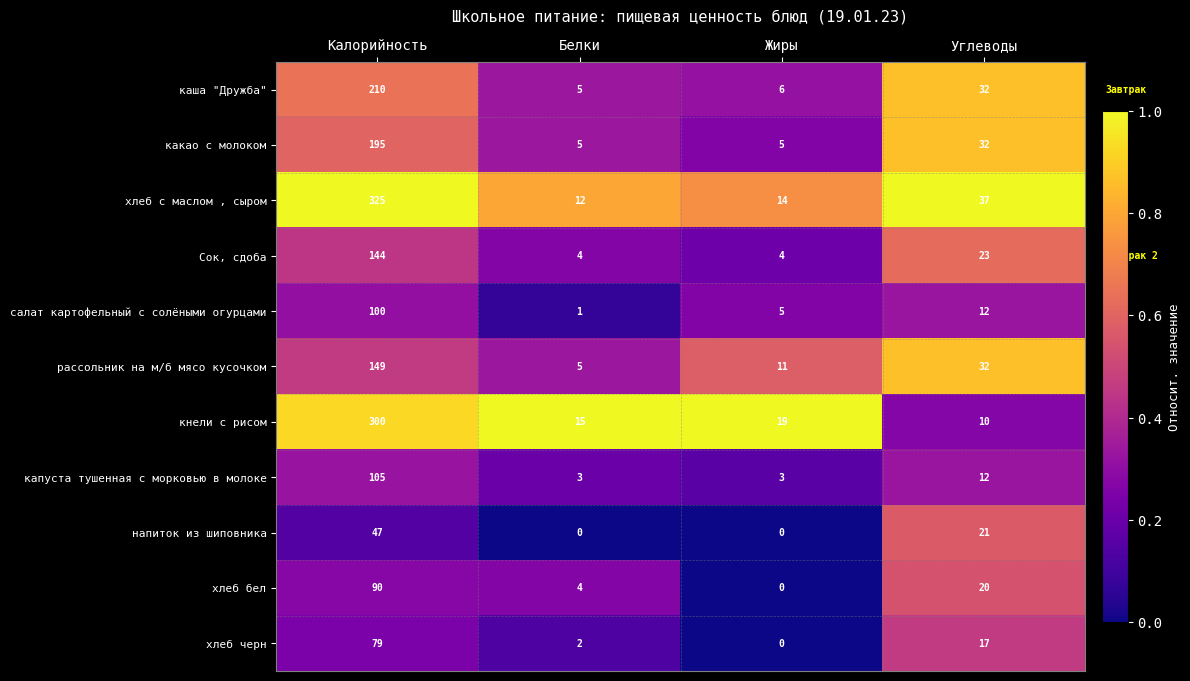

Rank the categories by хлеб с маслом , сыром value from lowest to highest.

Белки, Жиры, Углеводы, Калорийность